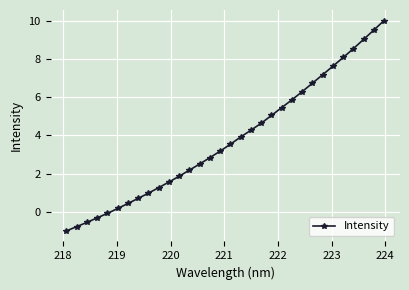

What is the maximum value shown in the chart?

10.0